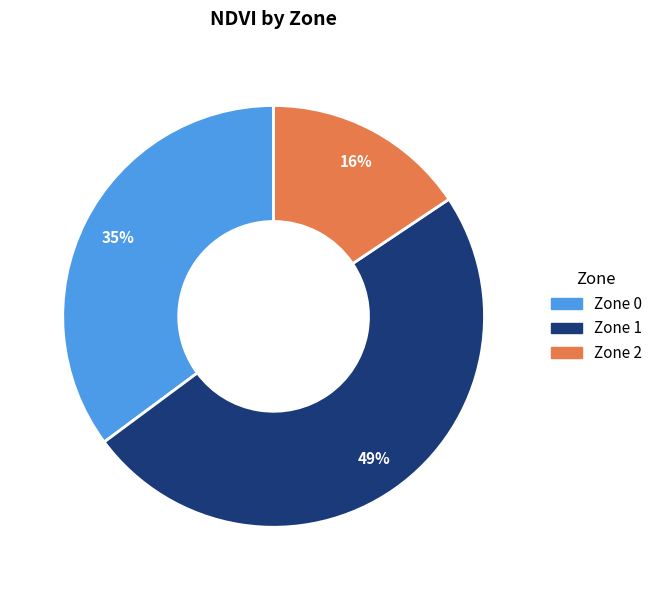

How many slices are in this pie chart?

3